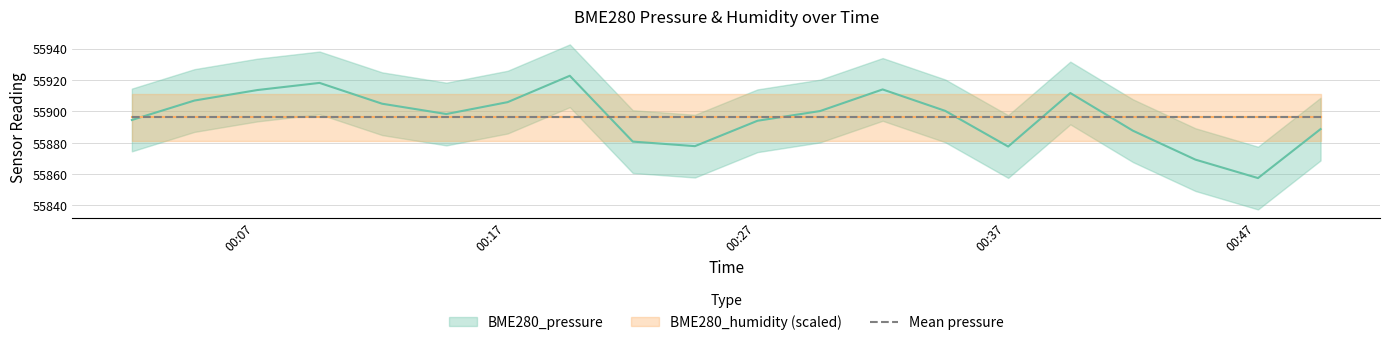

What is the ratio of the value at 2023/02/01 00:32:05 to the value at 2023/02/01 00:27:05?

1.0